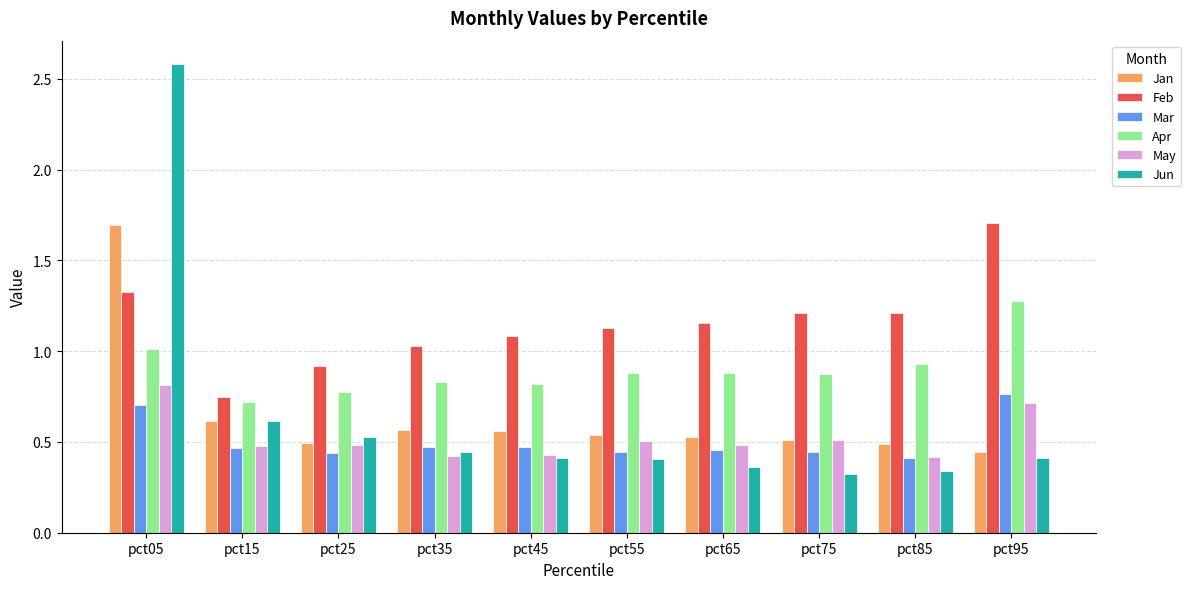

At which category does the chart reach its peak across all series?

pct05